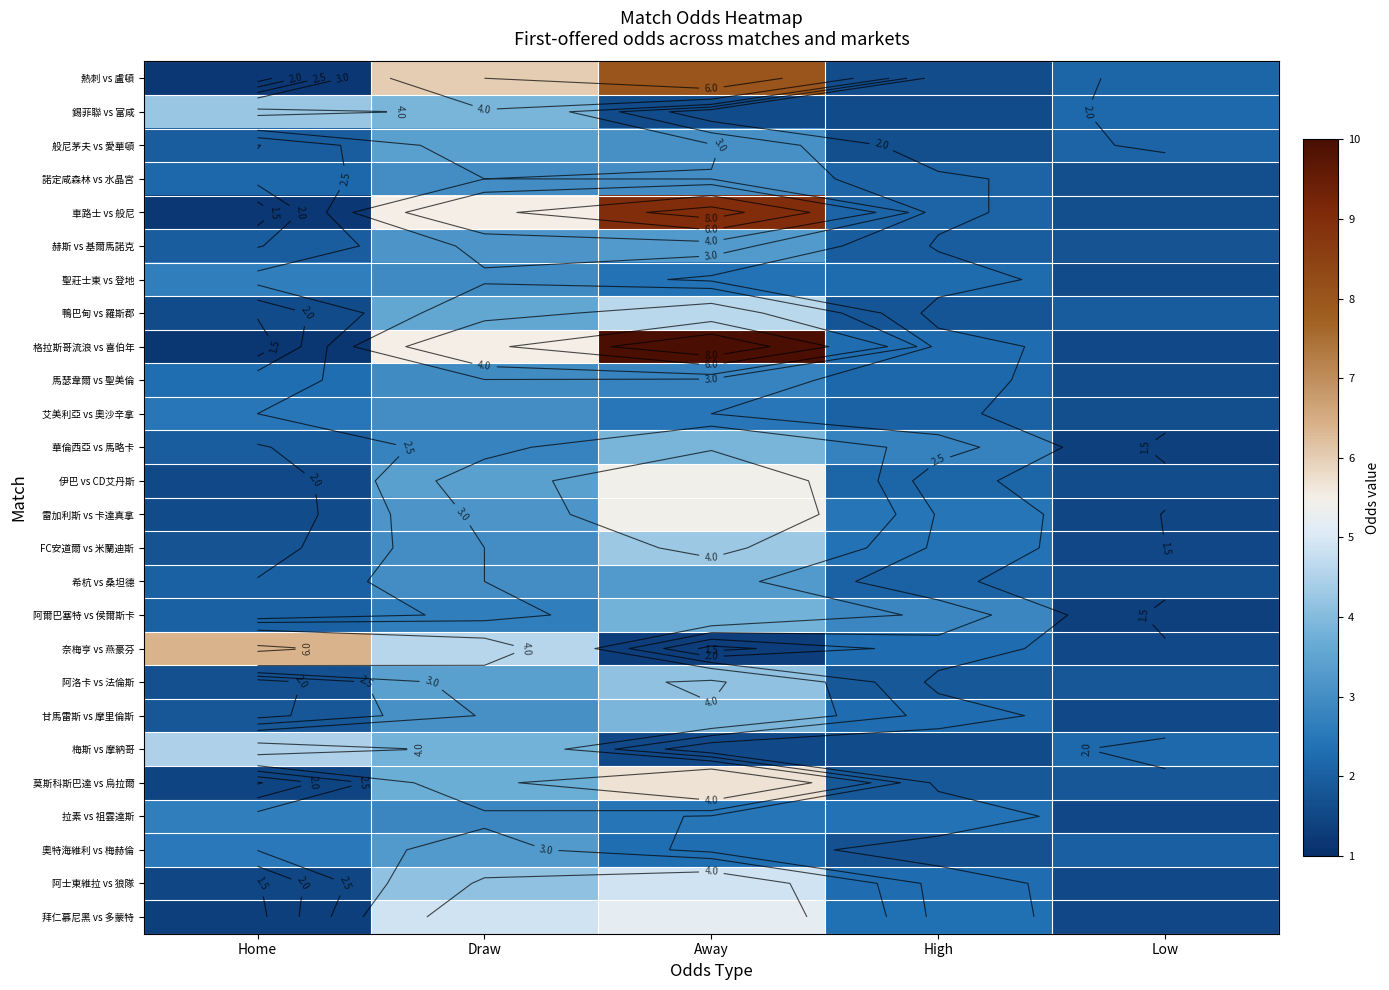

Count the number of data series in this chart.

26